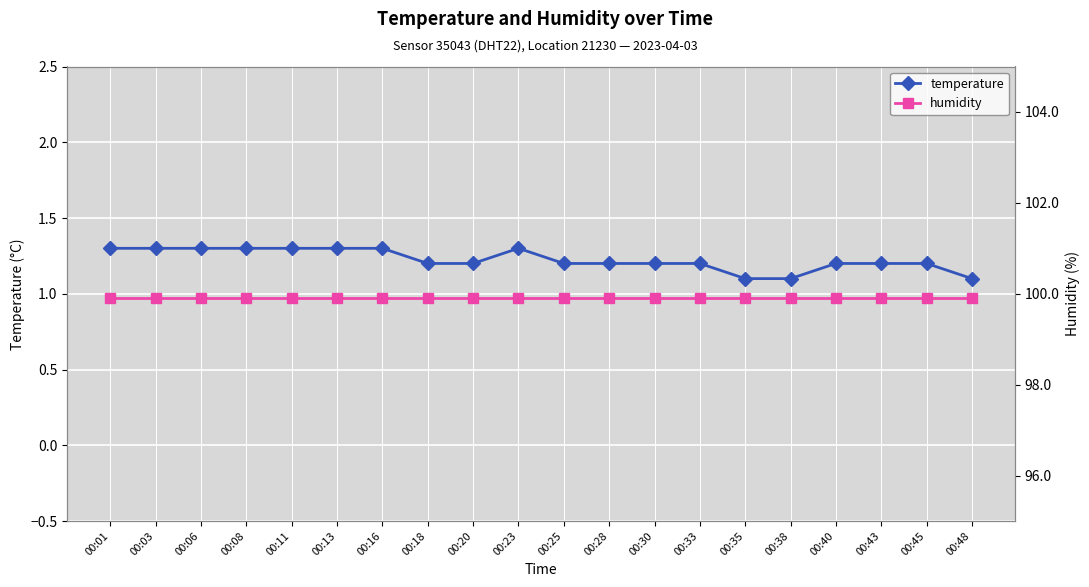

Reading right to left, extract all data points from this chart.

temperature: 00:48=1.1	00:45=1.2	00:43=1.2	00:40=1.2	00:38=1.1	00:35=1.1	00:33=1.2	00:30=1.2	00:28=1.2	00:25=1.2	00:23=1.3	00:20=1.2	00:18=1.2	00:16=1.3	00:13=1.3	00:11=1.3	00:08=1.3	00:06=1.3	00:03=1.3	00:01=1.3
humidity: 00:48=99.9	00:45=99.9	00:43=99.9	00:40=99.9	00:38=99.9	00:35=99.9	00:33=99.9	00:30=99.9	00:28=99.9	00:25=99.9	00:23=99.9	00:20=99.9	00:18=99.9	00:16=99.9	00:13=99.9	00:11=99.9	00:08=99.9	00:06=99.9	00:03=99.9	00:01=99.9